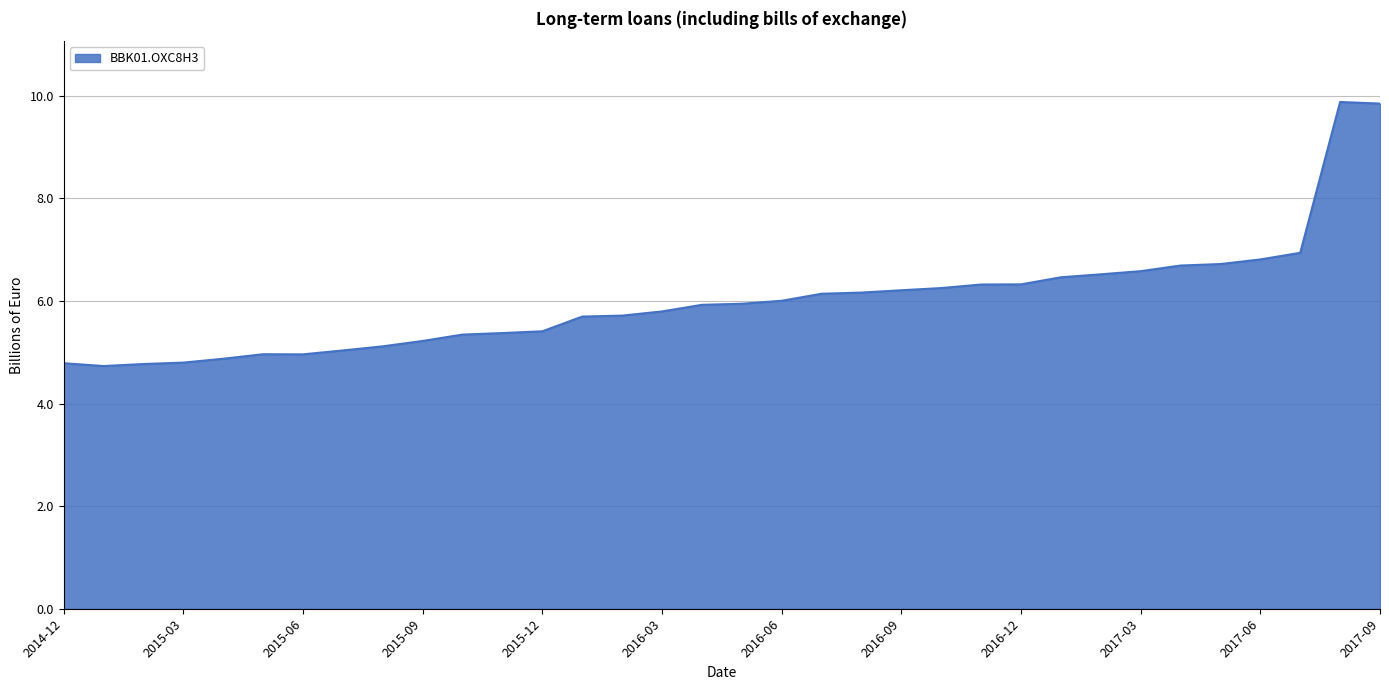

What is the greatest value displayed?

9.9